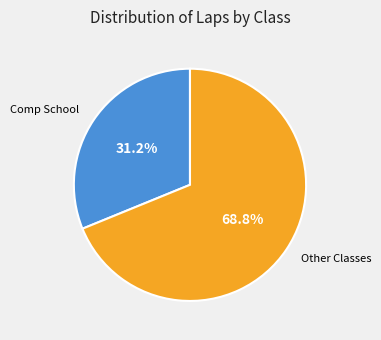

Is there a majority slice in this chart?

Yes